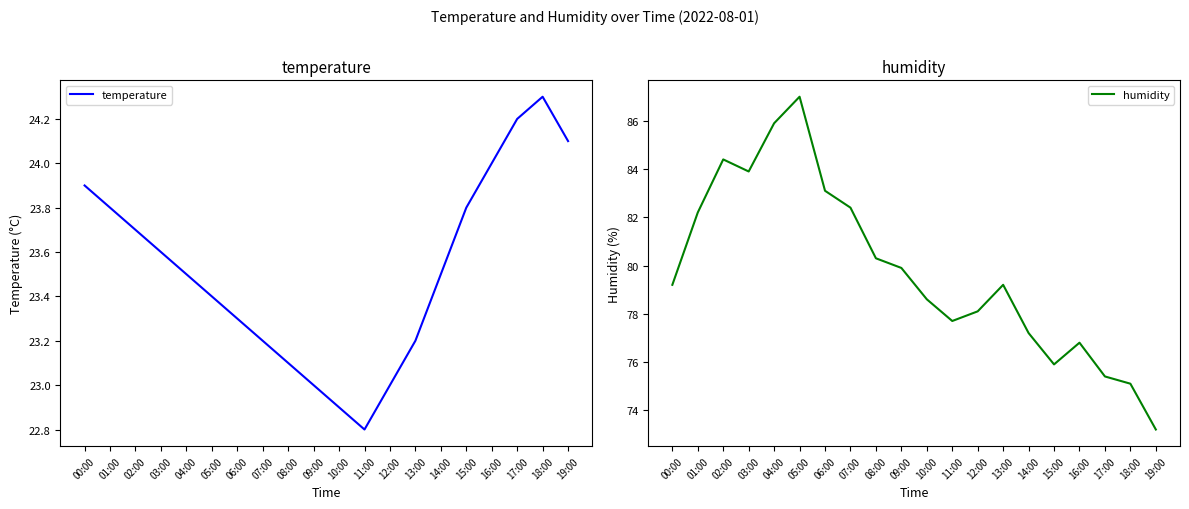

Which label corresponds to the largest value in the chart?

05:00